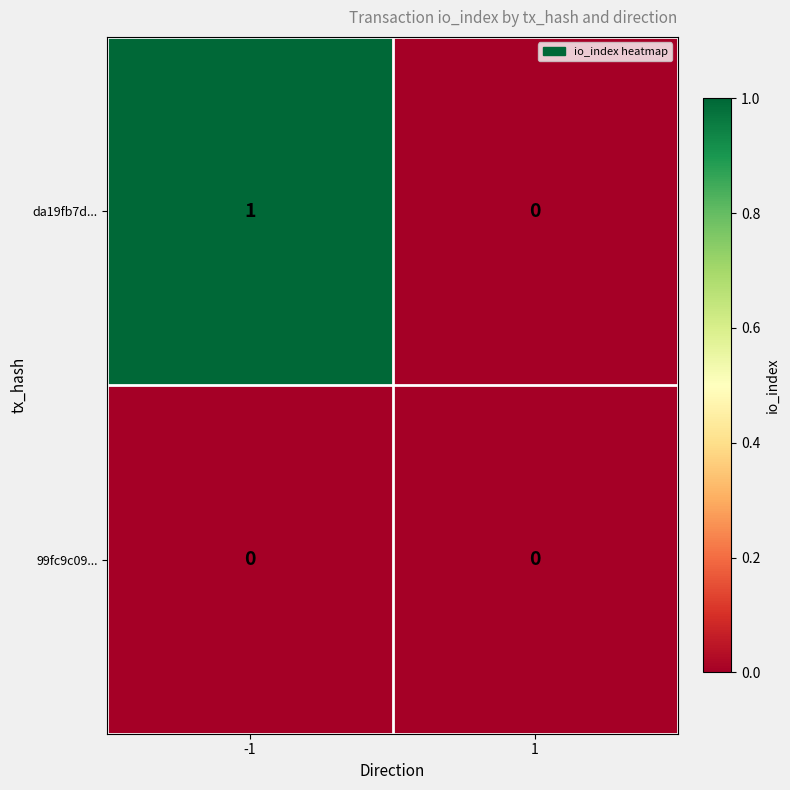

True or false: 99fc9c09... has a value of 0 at 1.

True